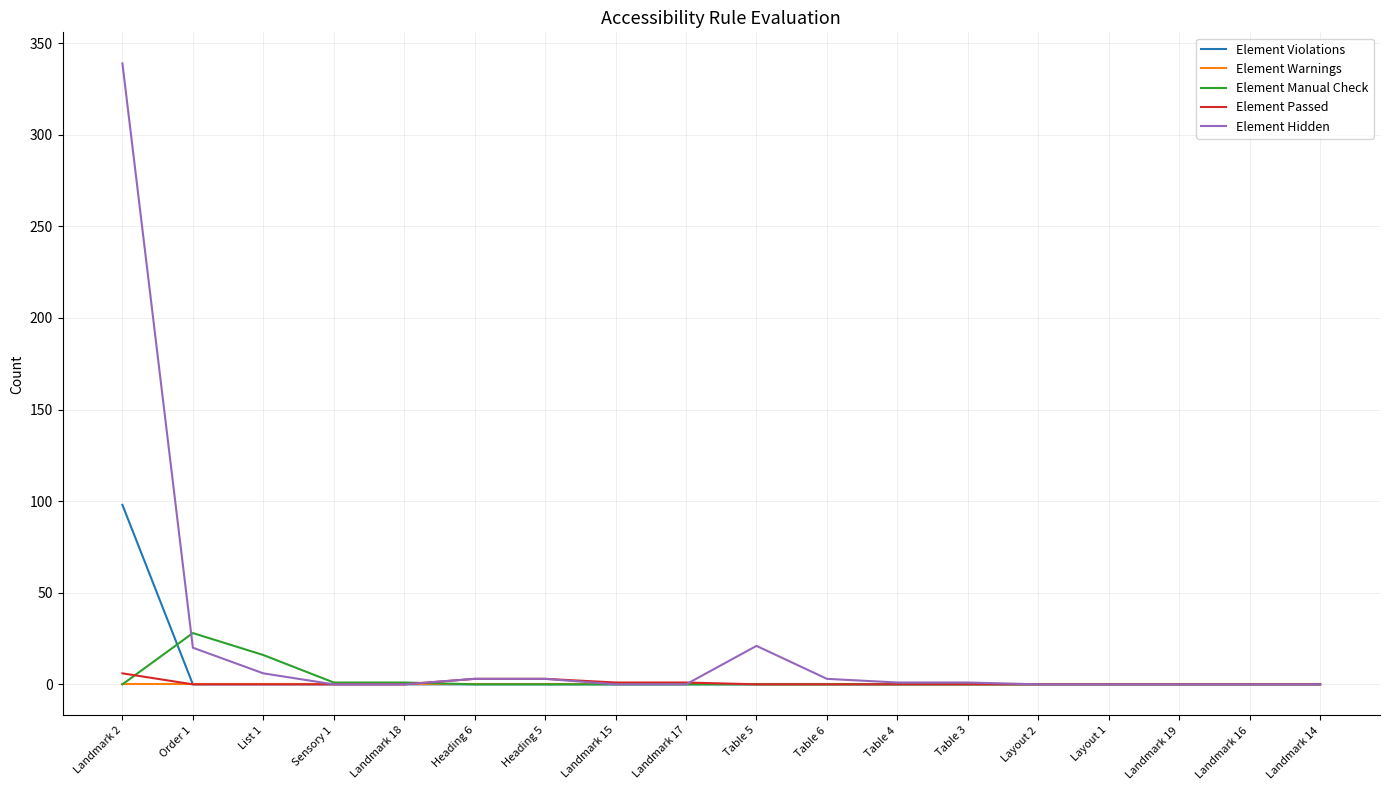

Which series has the widest spread of values?

Element Hidden